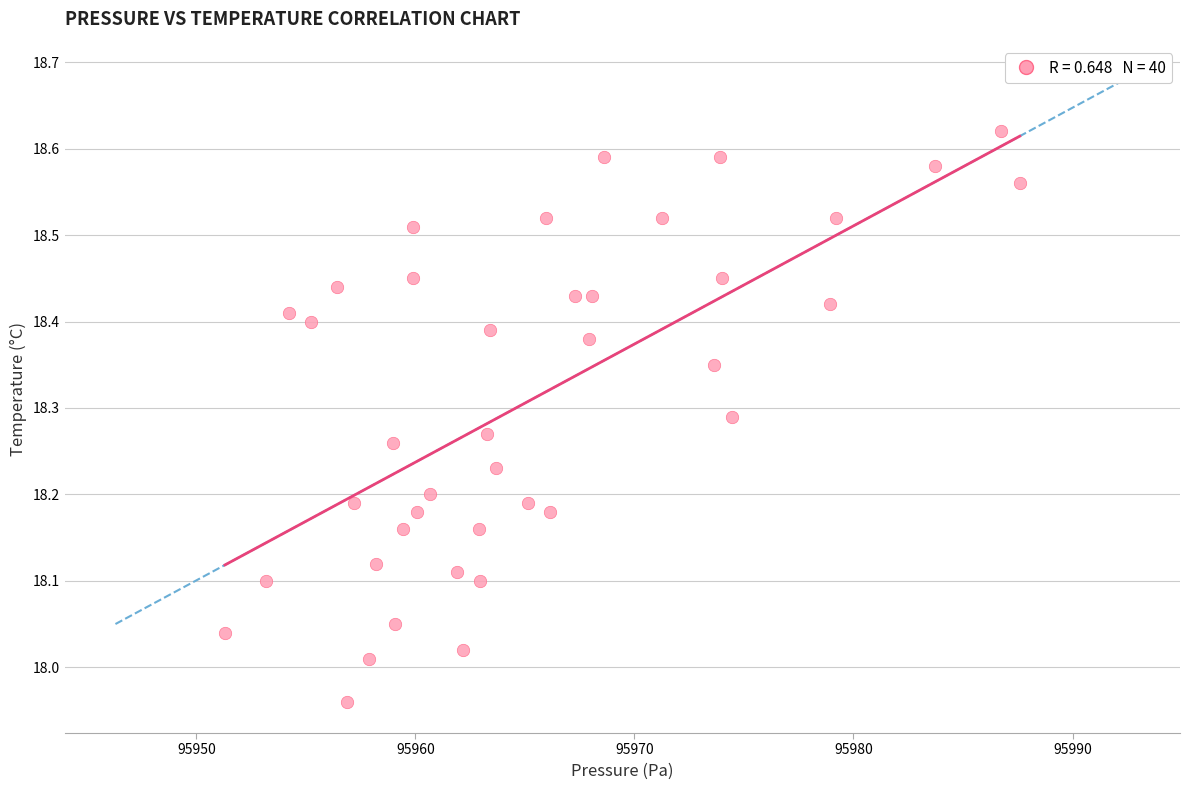

What is the range of Y values (max minus min)?

0.7